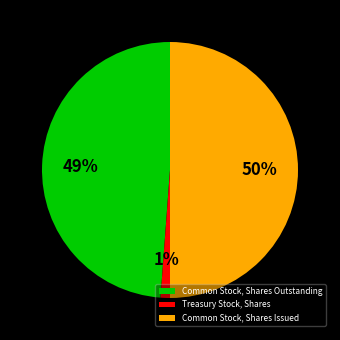

To the nearest percent, what percentage of the pie is Common Stock, Shares Outstanding?

49%